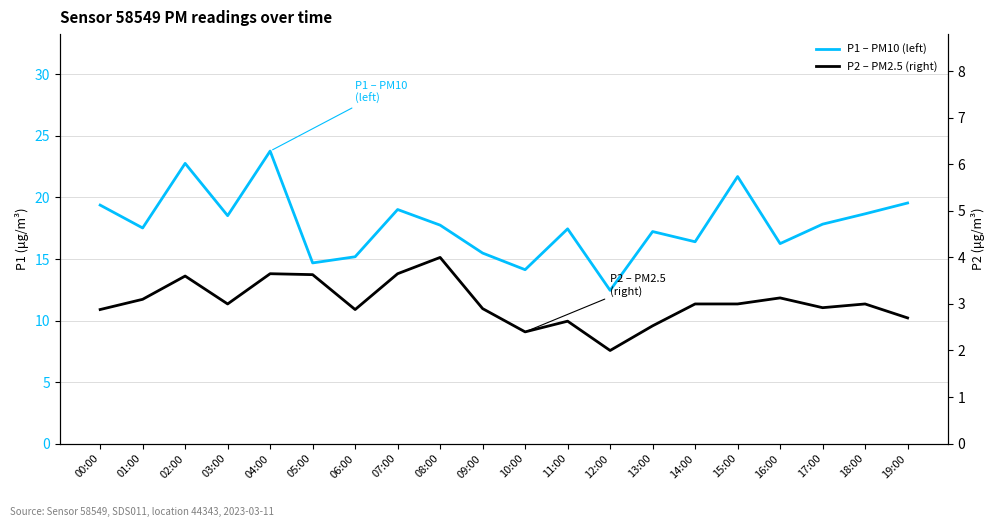

What is the label of the 20th point from the left?

19:00